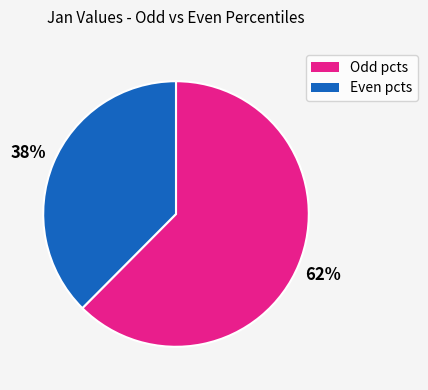

How many segments does this pie chart have?

2